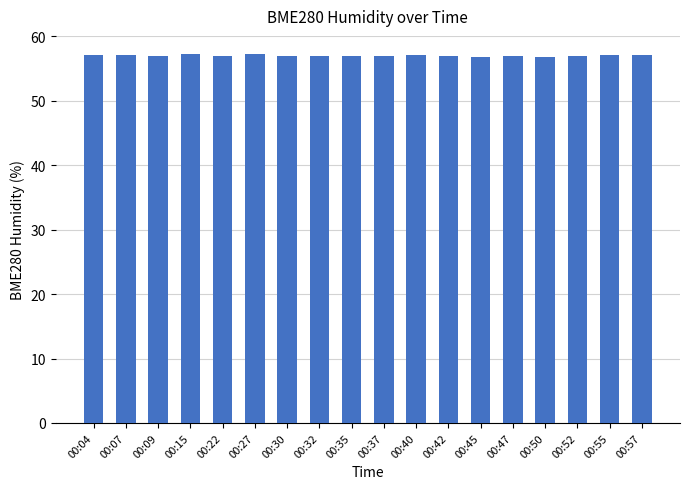

What is the value of the 11th bar from the left?

57.1